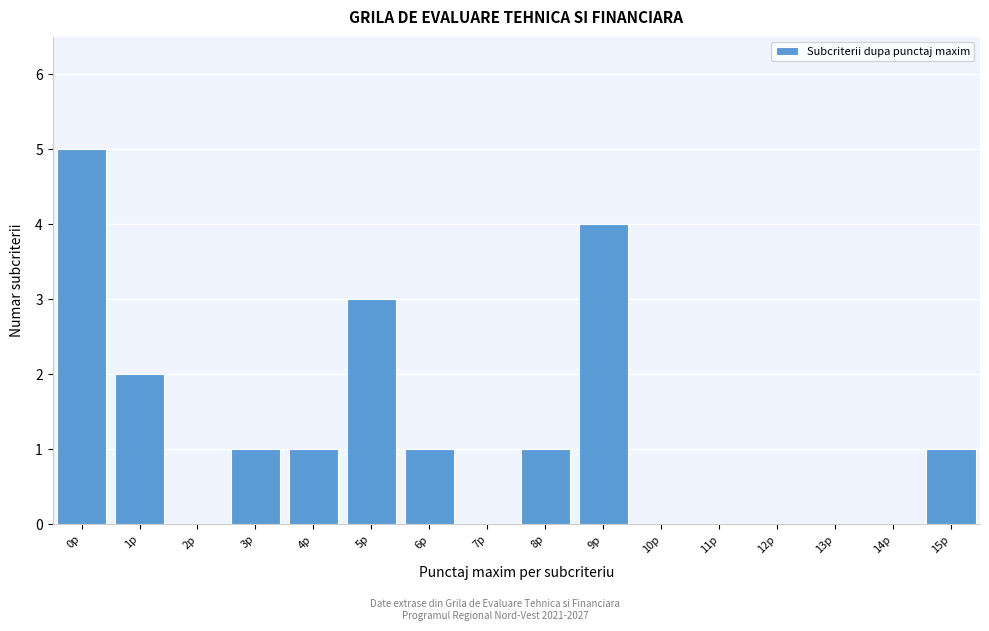

Reading left to right, what are all the values shown in this chart?

0p=5	1p=2	2p=0	3p=1	4p=1	5p=3	6p=1	7p=0	8p=1	9p=4	10p=0	11p=0	12p=0	13p=0	14p=0	15p=1